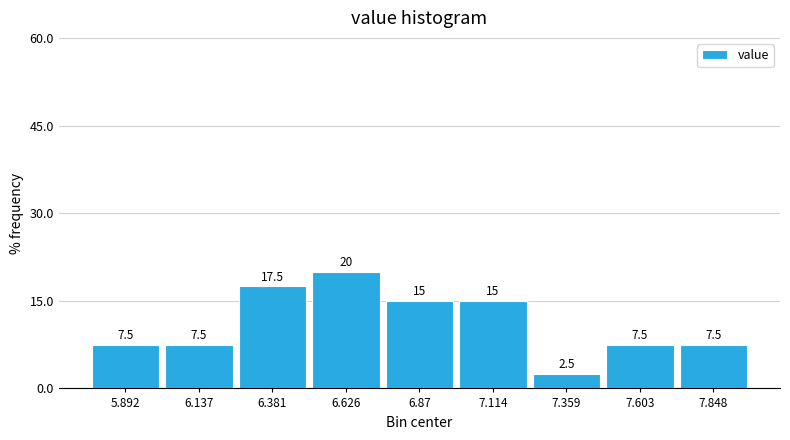

Reading left to right, list every bar in this chart as the range it spans on the x-axis followed by its height. The bar edges are not printed on the chart, so give them approximately, as read against the axis.

5.75 to 6.00: 7.5
6.00 to 6.25: 7.5
6.25 to 6.50: 17.5
6.50 to 6.75: 20.0
6.75 to 7.00: 15.0
7.00 to 7.25: 15.0
7.25 to 7.50: 2.5
7.50 to 7.75: 7.5
7.75 to 7.95: 7.5